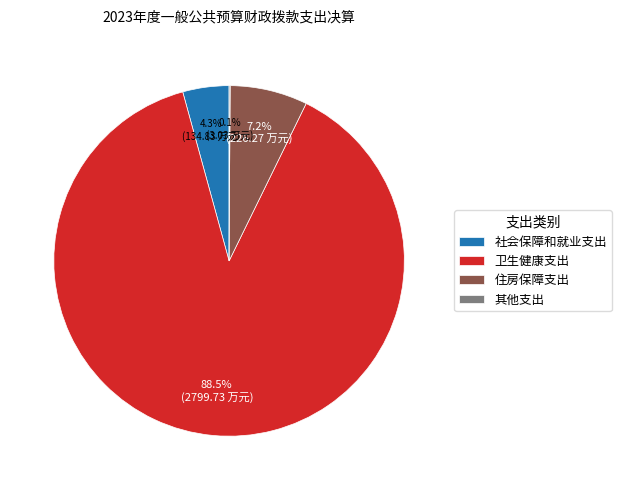

Does any single category account for the majority?

Yes